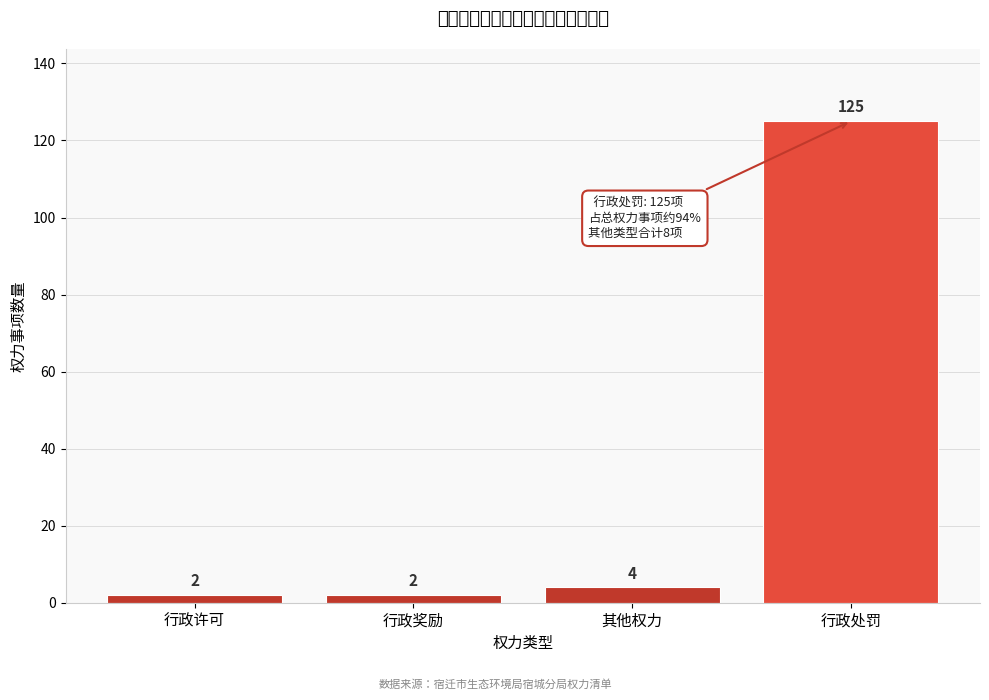

Reading left to right, what are all the values shown in this chart?

行政许可=2	行政奖励=2	其他权力=4	行政处罚=125